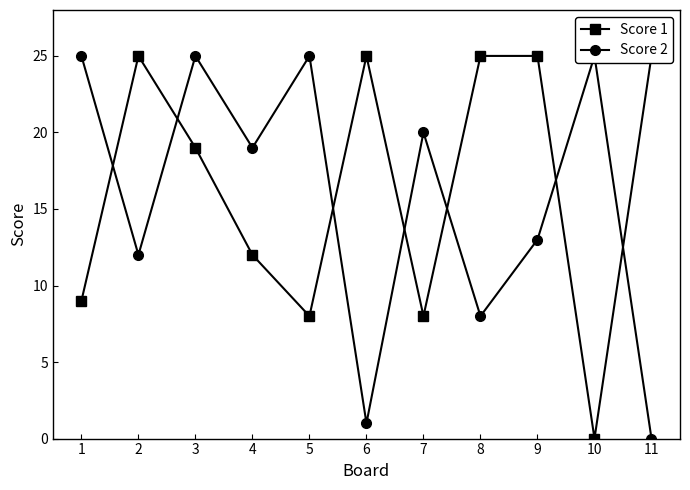

Reading left to right, list all the values displayed in this chart.

Score 1: 1=9	2=25	3=19	4=12	5=8	6=25	7=8	8=25	9=25	10=0	11=25
Score 2: 1=25	2=12	3=25	4=19	5=25	6=1	7=20	8=8	9=13	10=25	11=0